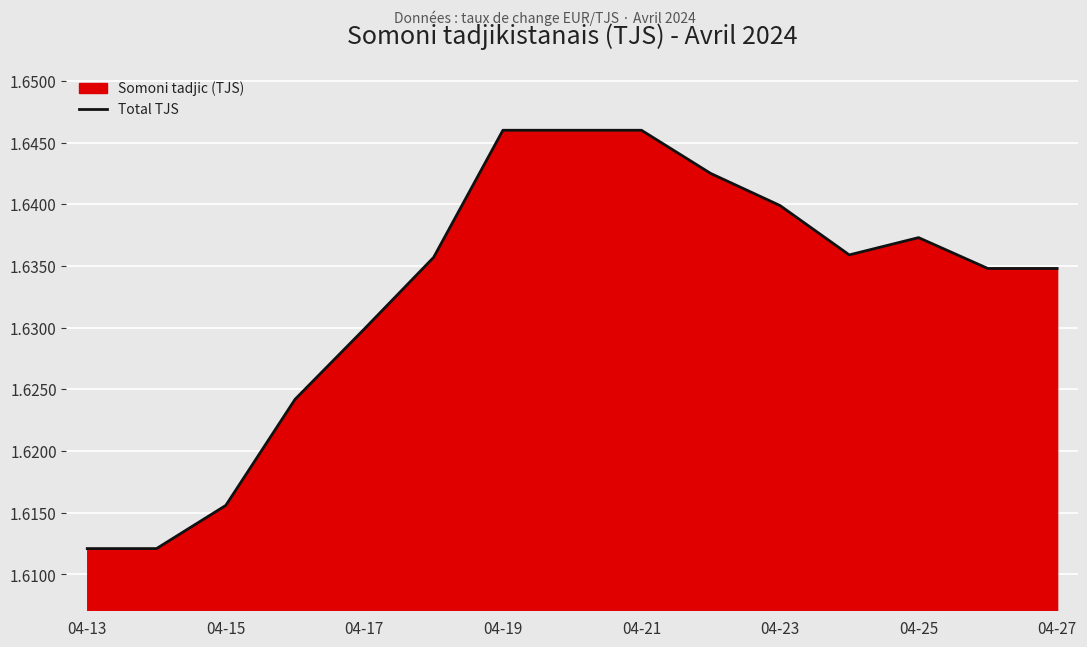

What is the greatest value displayed?

1.6